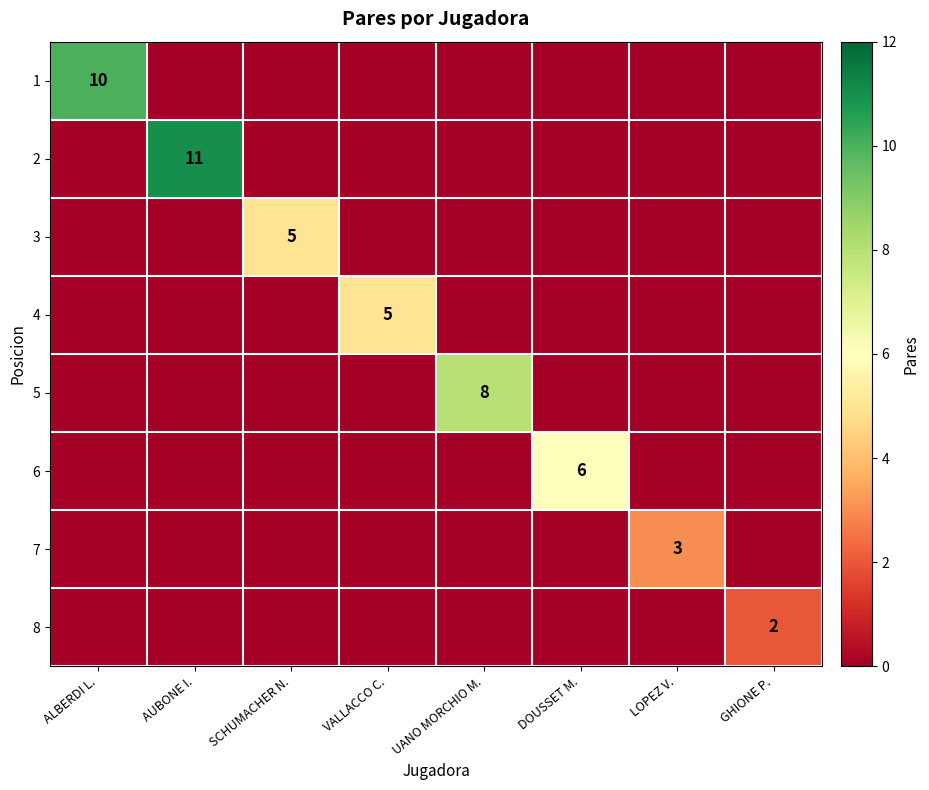

At how many categories does at least one series exceed 5?

4